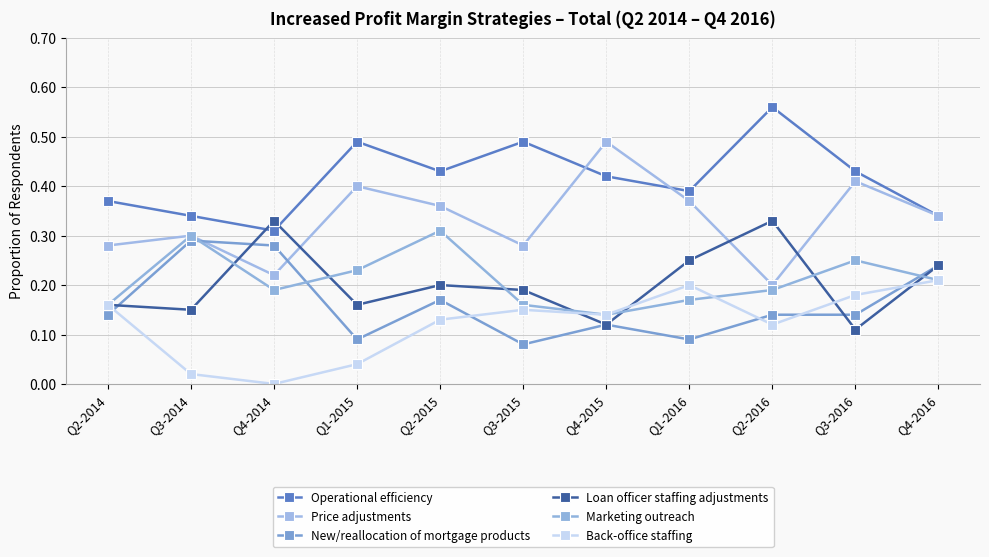

Reading left to right, what are all the values shown in this chart?

Operational efficiency: 0.4	0.3	0.3	0.5	0.4	0.5	0.4	0.4	0.6	0.4	0.3
Price adjustments: 0.3	0.3	0.2	0.4	0.4	0.3	0.5	0.4	0.2	0.4	0.3
New/reallocation of mortgage products: 0.1	0.3	0.3	0.1	0.2	0.1	0.1	0.1	0.1	0.1	0.2
Loan officer staffing adjustments: 0.2	0.1	0.3	0.2	0.2	0.2	0.1	0.2	0.3	0.1	0.2
Marketing outreach: 0.2	0.3	0.2	0.2	0.3	0.2	0.1	0.2	0.2	0.2	0.2
Back-office staffing: 0.2	0.0	0.0	0.0	0.1	0.1	0.1	0.2	0.1	0.2	0.2